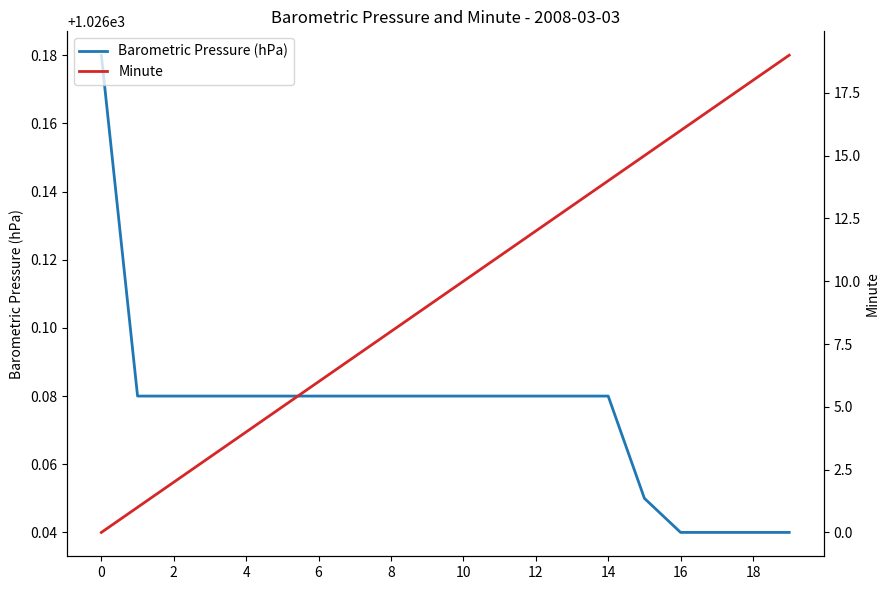

What is the minimum value for Barometric Pressure (hPa)?

1026.0